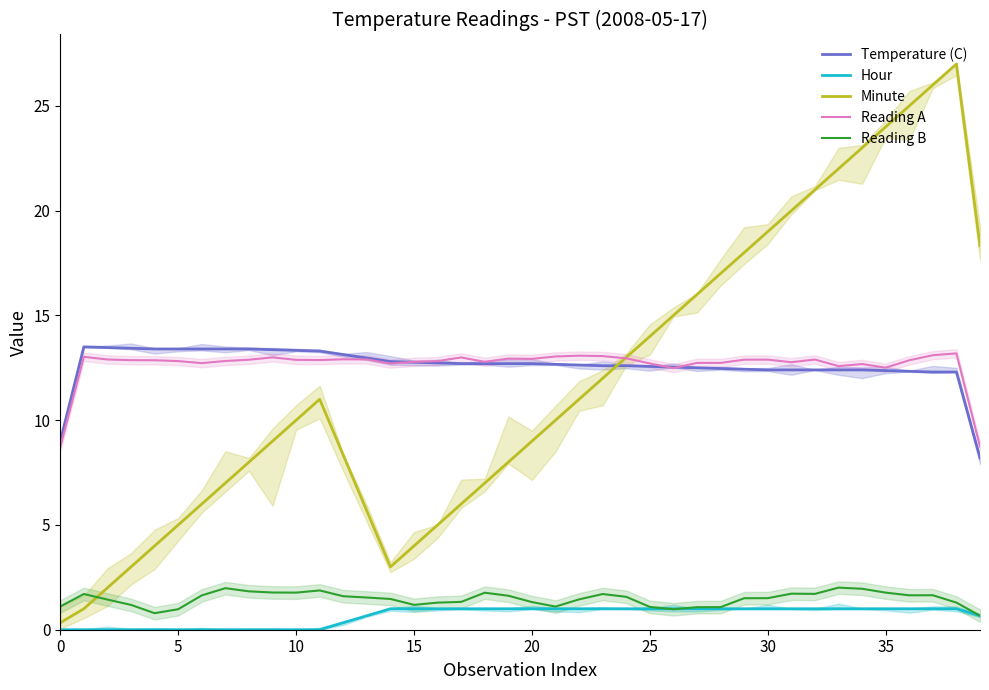

After their last crossing, which series has the higher values: Reading A or Minute?

Minute